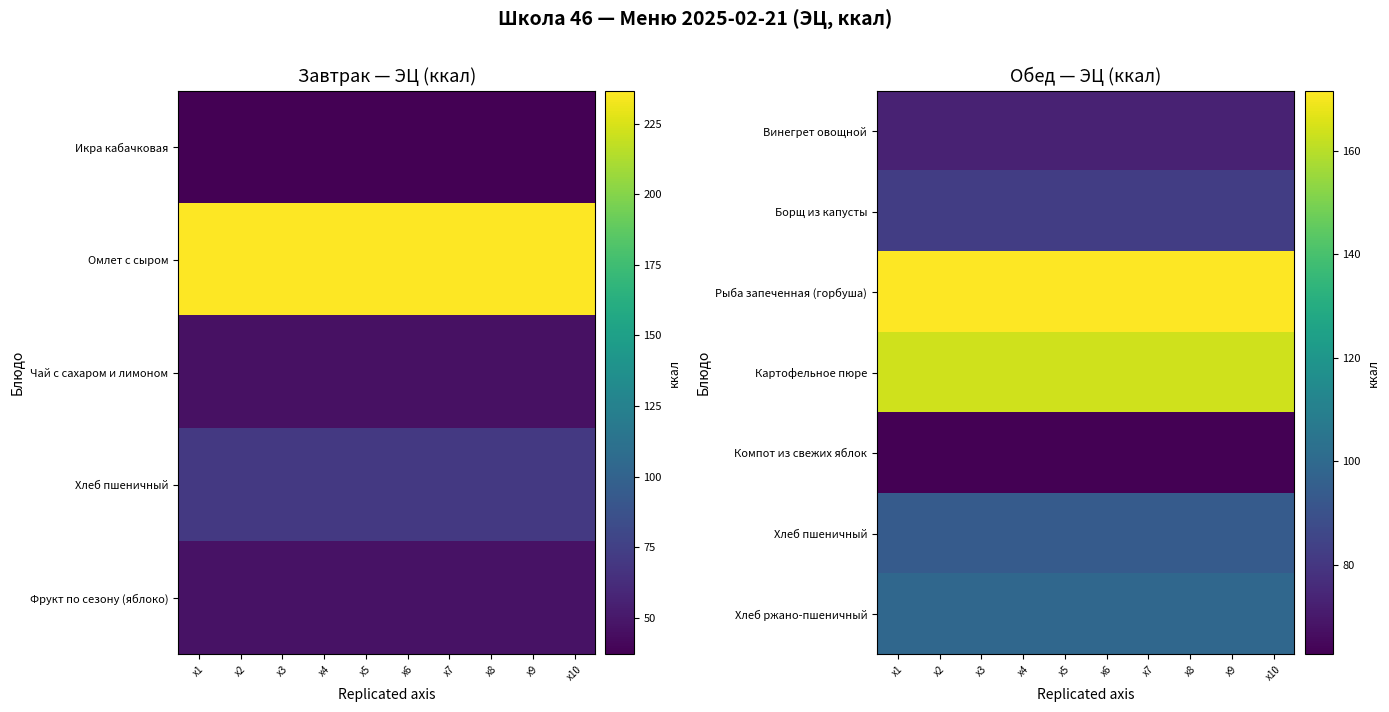

Where is Рыба запеченная (горбуша) nearest to the value 171?

x1